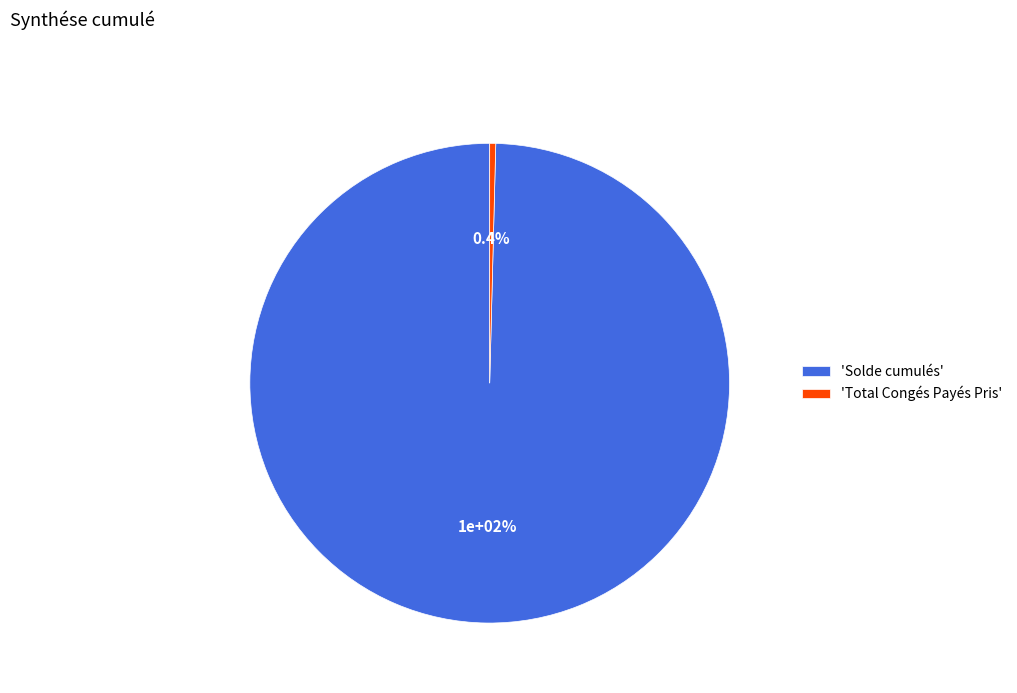

How many slices are in this pie chart?

2